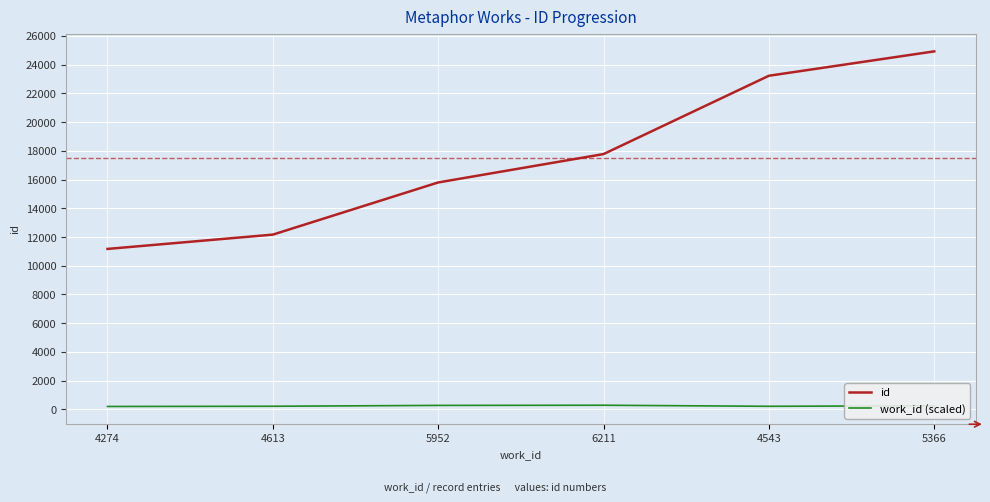

At which category is the sum across all series the highest?

5366